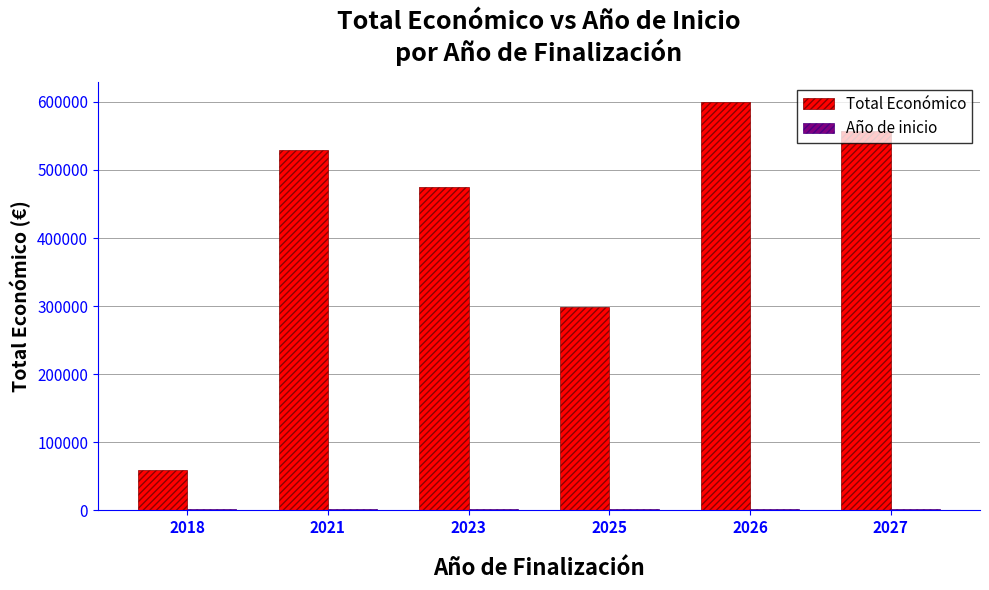

How many bars are there in each group?

2